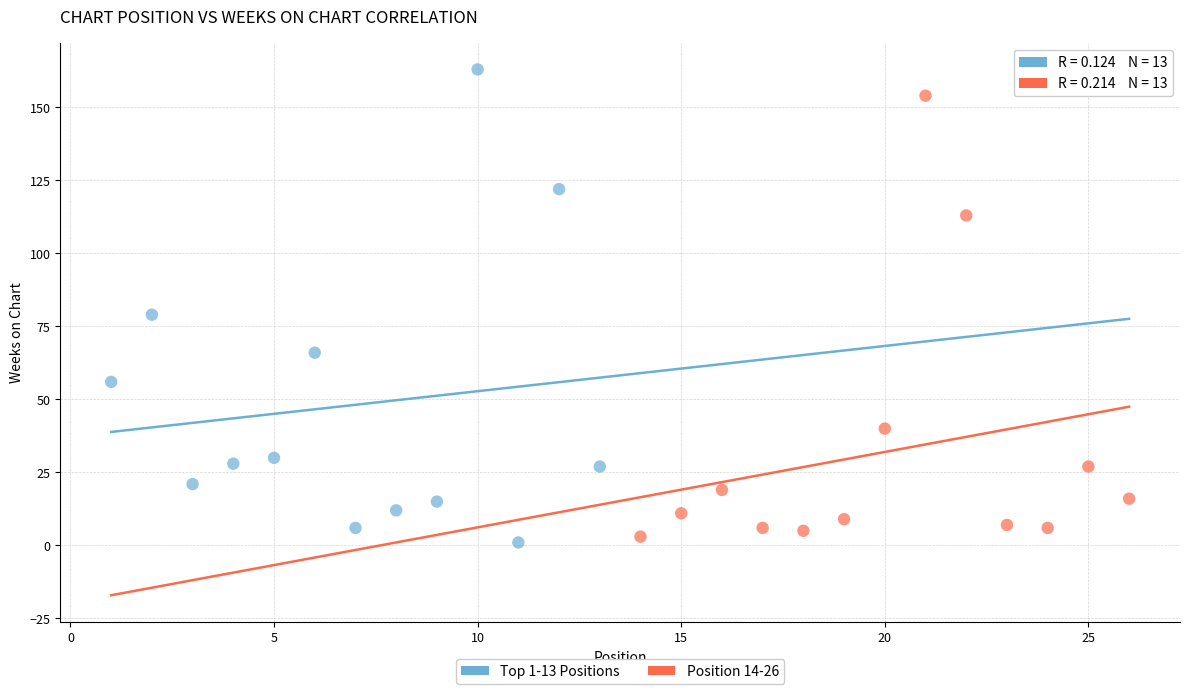

Which series has the largest Y range (max minus min)?

Top 1-13 Positions